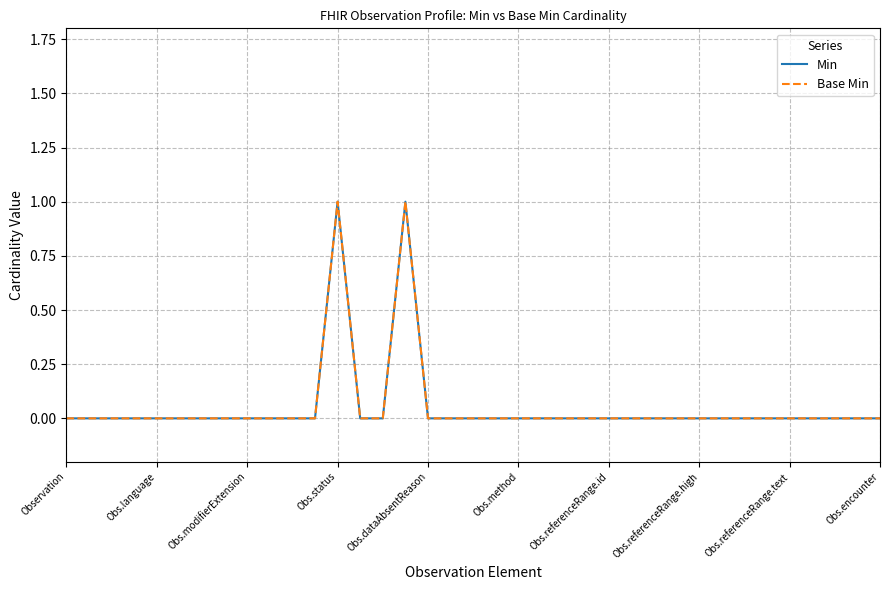

Does the chart have visible grid lines?

Yes